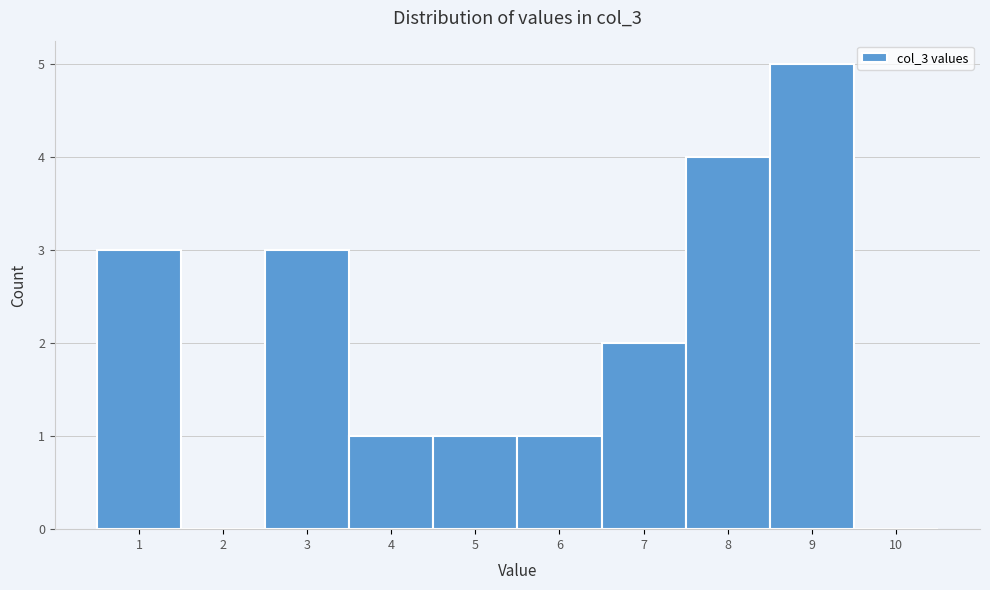

Reading left to right, transcribe this chart: for each bar, give the range it covers on the x-axis and its height. The values are not printed on the chart, so give them approximately, as read against the axis.

0.5 to 1.5: 3
1.5 to 2.5: 0
2.5 to 3.5: 3
3.5 to 4.5: 1
4.5 to 5.5: 1
5.5 to 6.5: 1
6.5 to 7.5: 2
7.5 to 8.5: 4
8.5 to 9.5: 5
9.5 to 10.5: 0